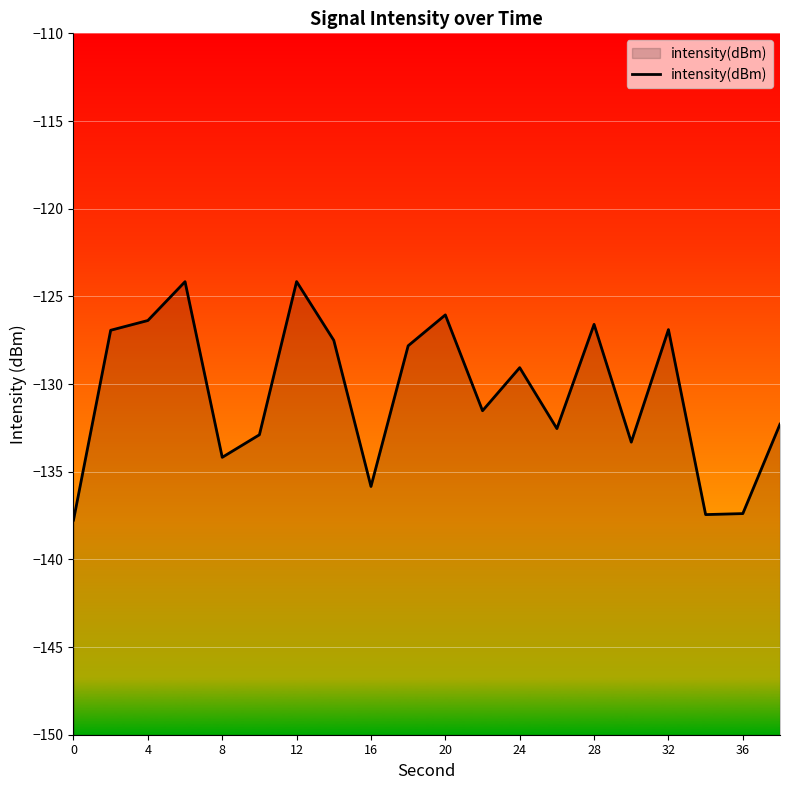

Between 16 and 12, which is larger?

12